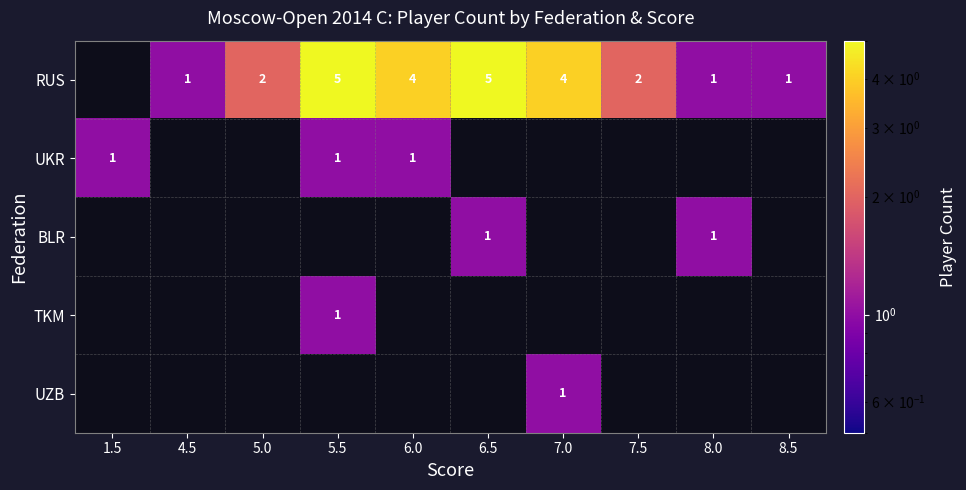

Is it true that RUS equals 3 at 7.0?

False